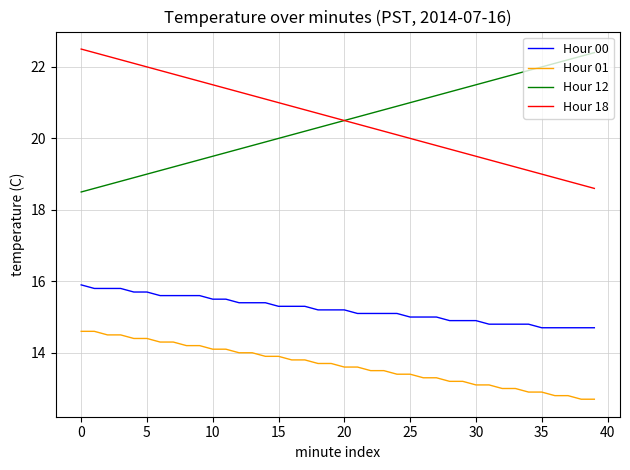

True or false: Hour 01 and Hour 00 intersect in this chart.

False